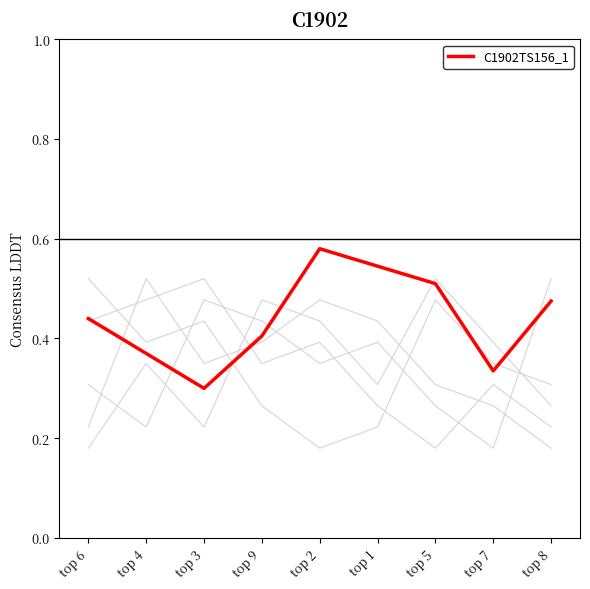

How many series are shown in this chart?

6